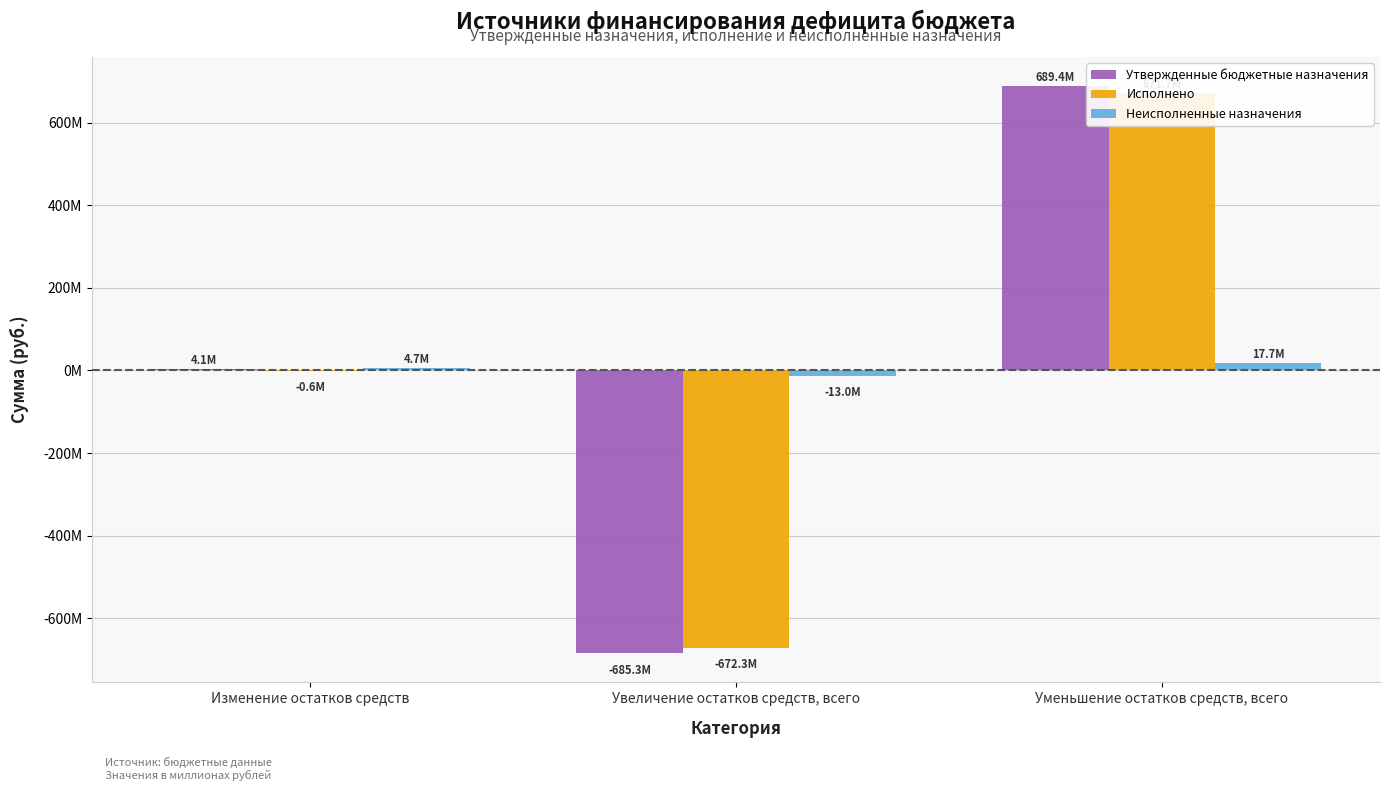

What is the total value across all series at Изменение остатков средств?

8272774.7